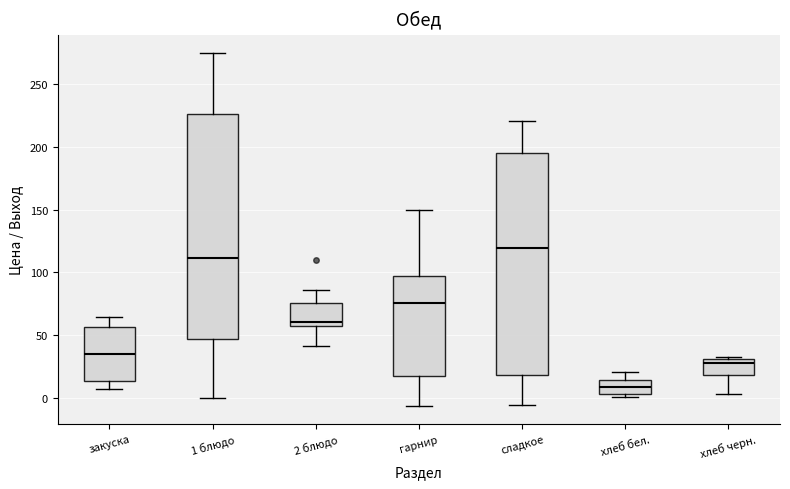

Which box has the highest median line?

сладкое